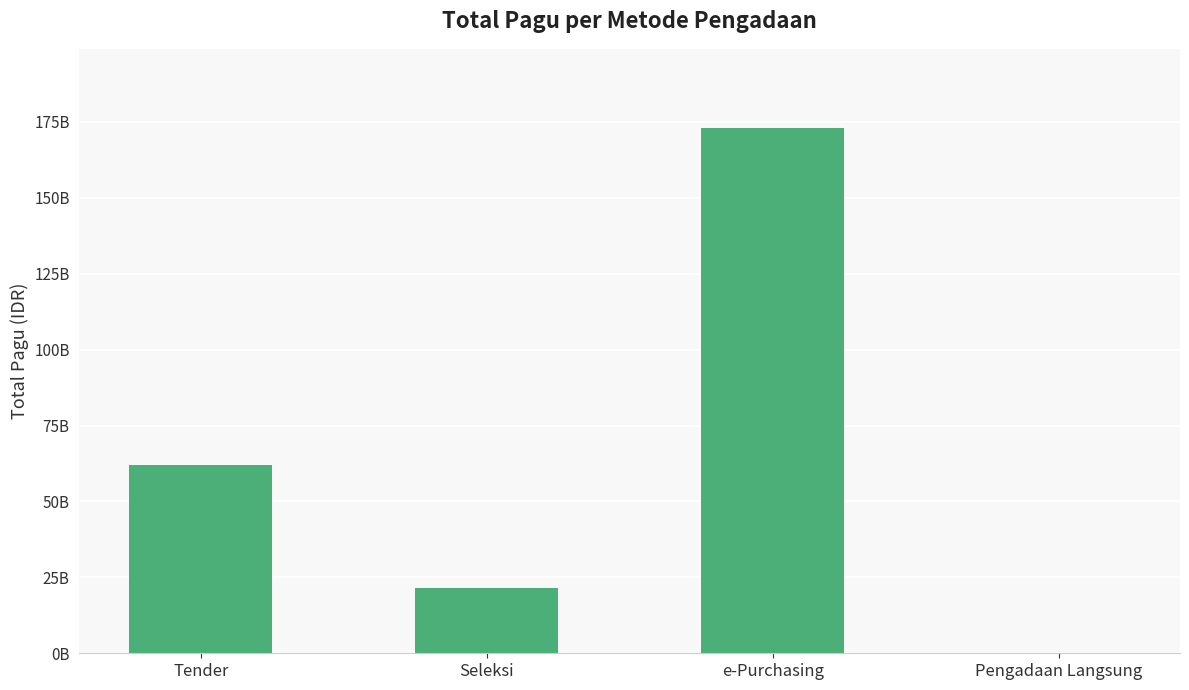

Count the number of data series in this chart.

1